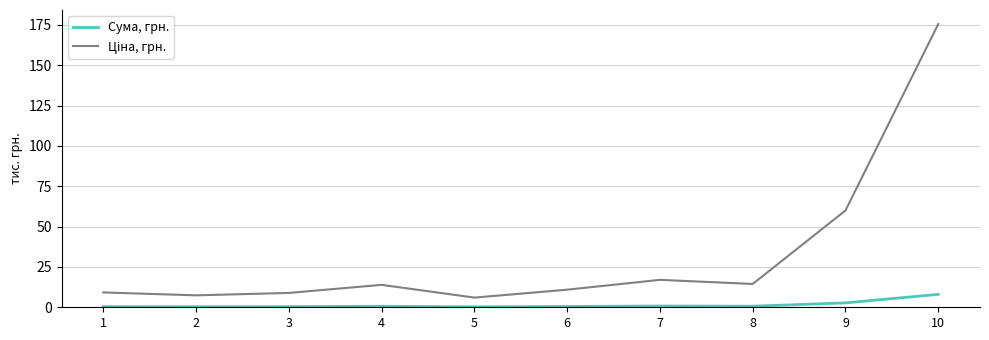

What is the maximum value for Сума, грн.?

8.0